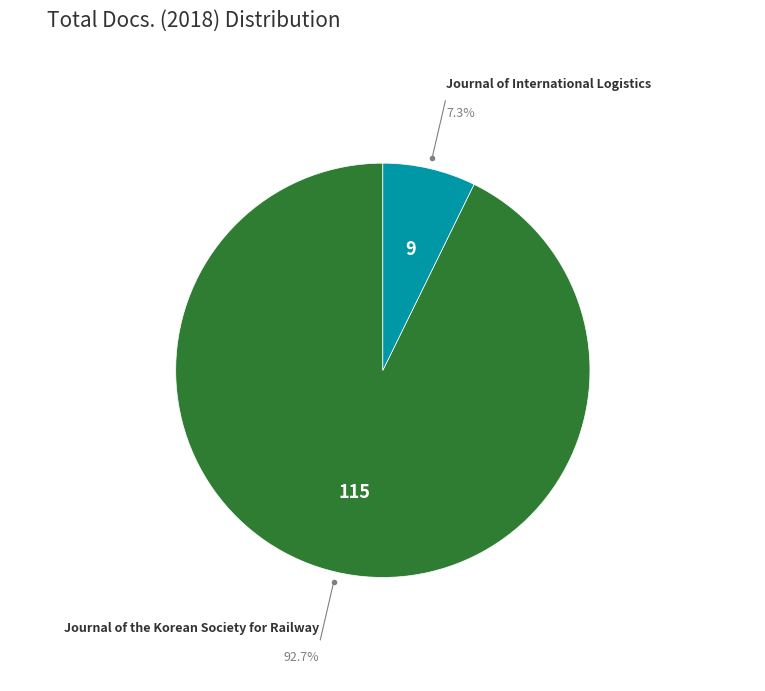

To the nearest percent, what is the average slice percentage?

50%